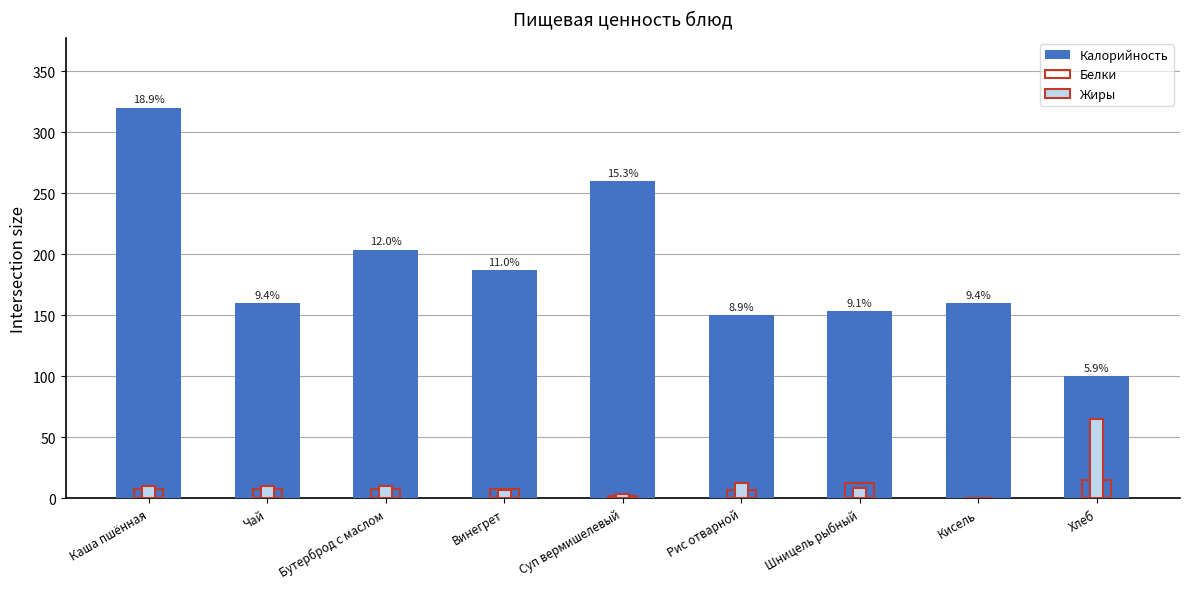

True or false: Белки has a value of 4.1 at Каша пшённая.

False